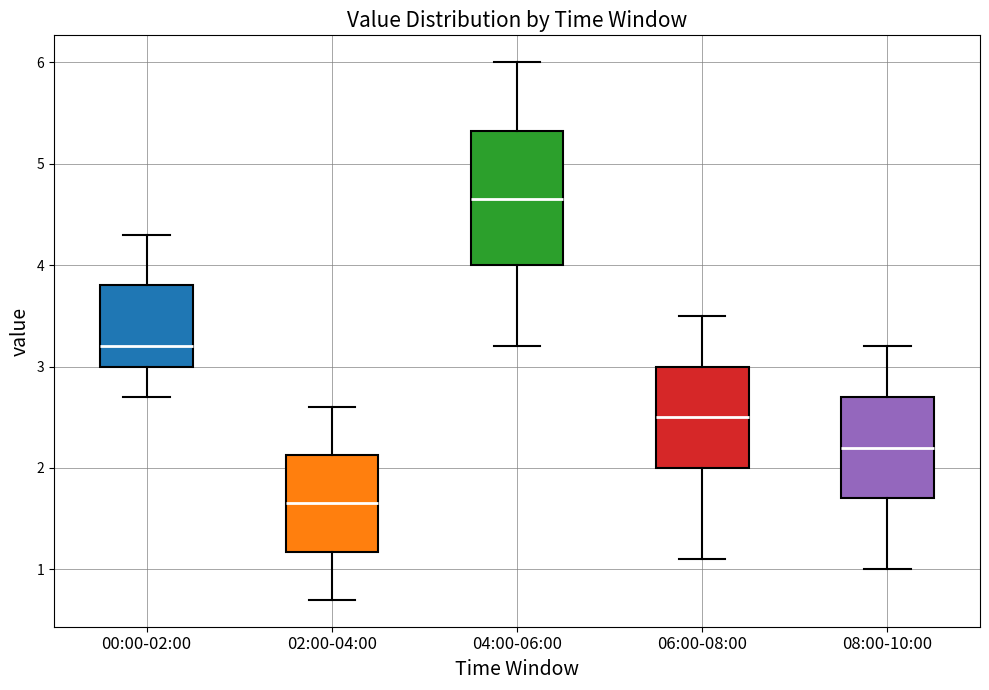

Where does the upper whisker of the box for 02:00-04:00 end on the y-axis? The values are not printed on the chart, so give them approximately, as read against the axis.

2.6